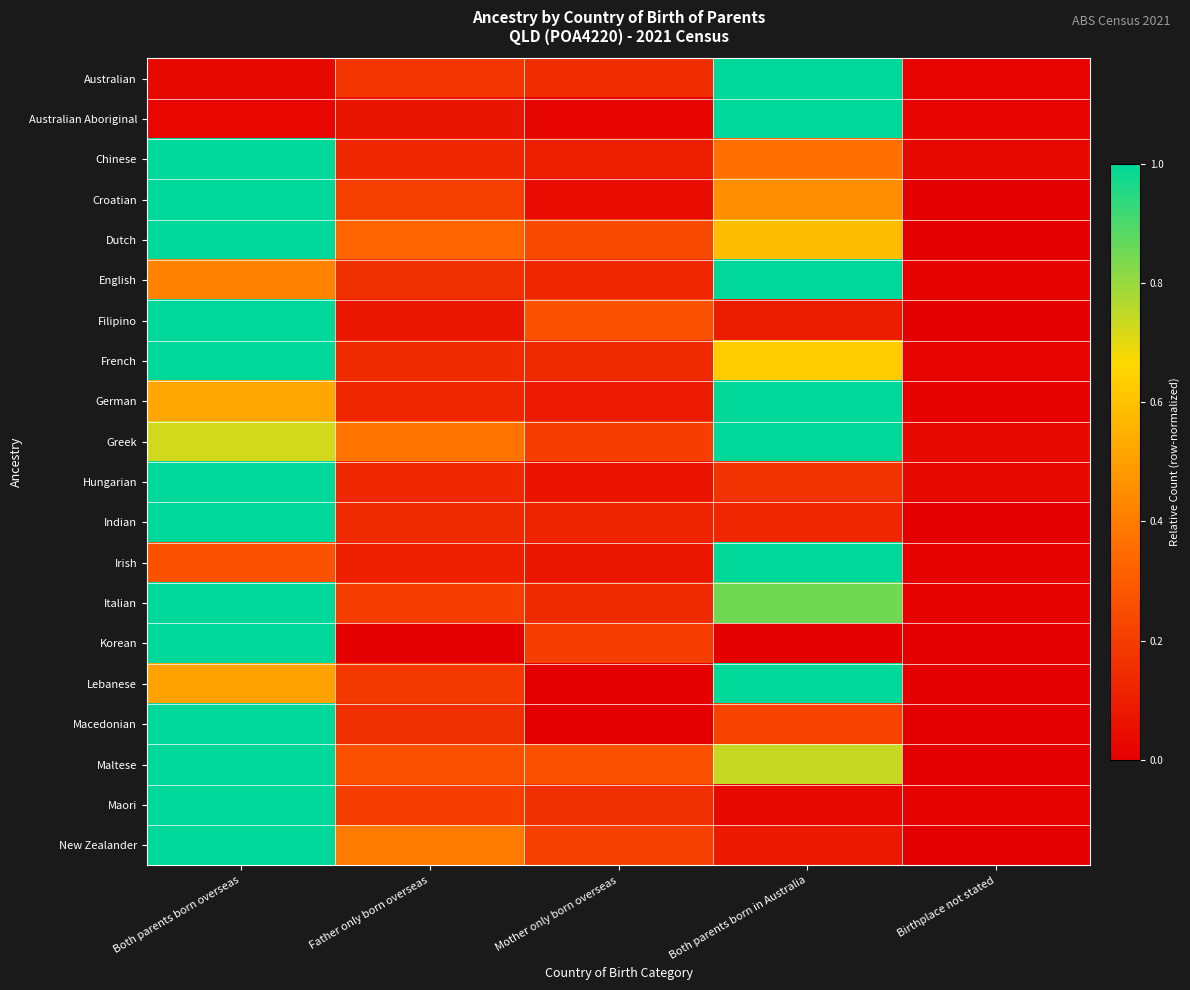

At Mother only born overseas, list the series in order from smallest to largest.

Lebanese, Macedonian, Australian Aboriginal, Croatian, Hungarian, Irish, German, Chinese, Indian, English, French, Italian, Australian, Maori, Greek, Korean, New Zealander, Dutch, Filipino, Maltese